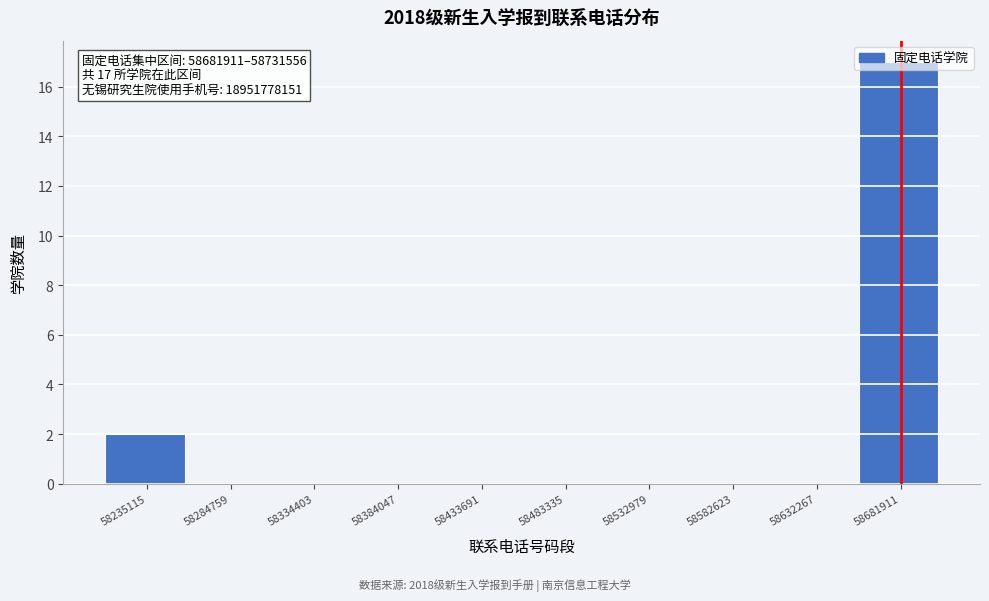

At which label is the value closest to 8?

58235115